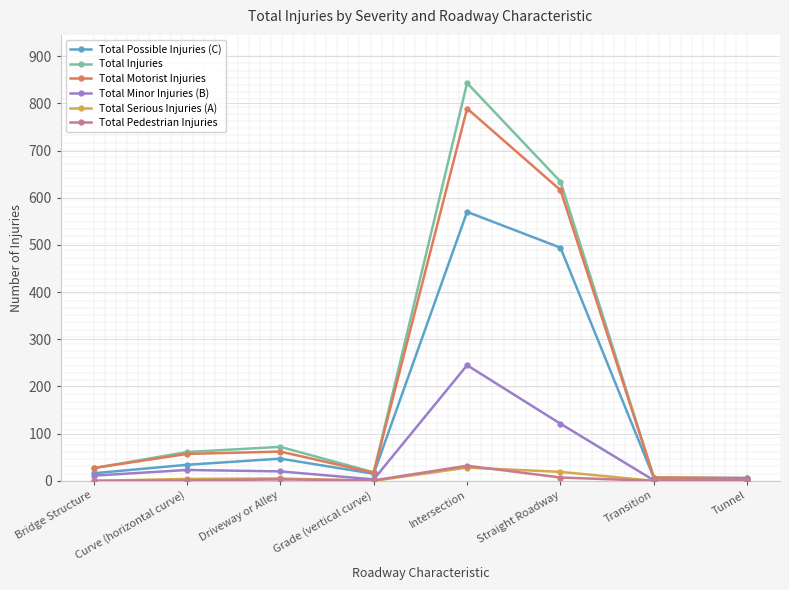

What is the maximum value shown in the chart?

843